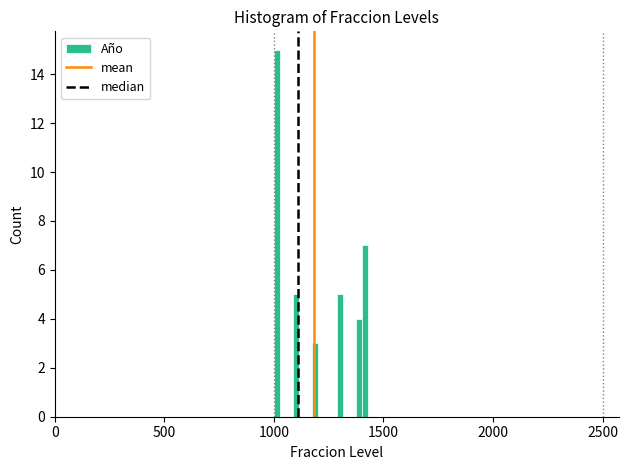

Read against the x-axis, roughly where is the centre of the tallest bar?

1000